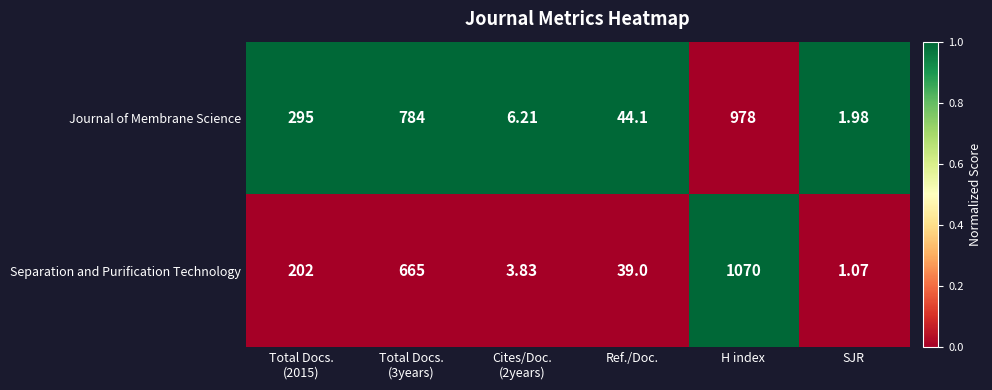

Which series has the largest range (max minus min)?

Separation and Purification Technology